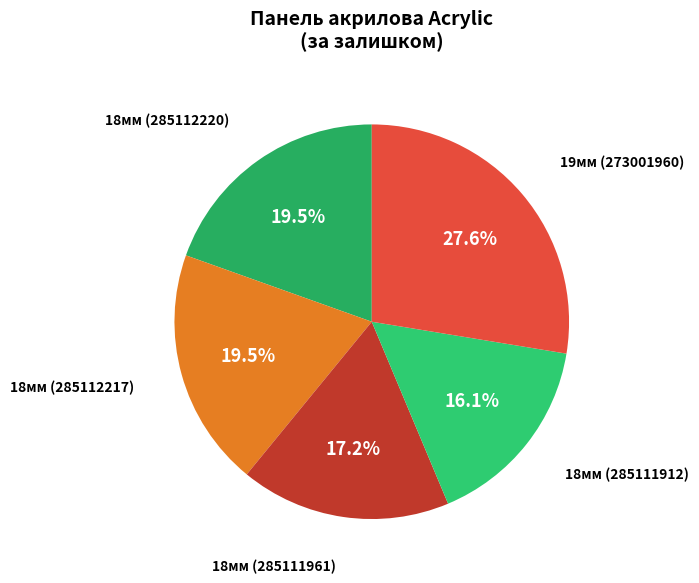

Between 18мм (285111961) and 18мм (285112220), which is larger?

18мм (285112220)